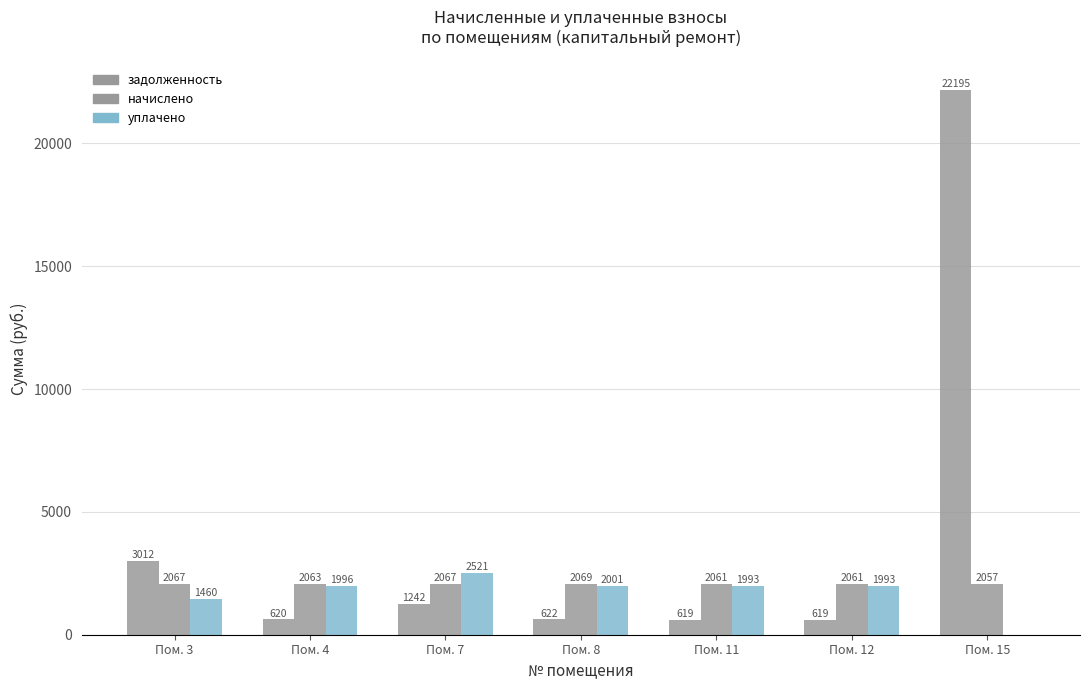

How many data points in задолженность are above 621?

4